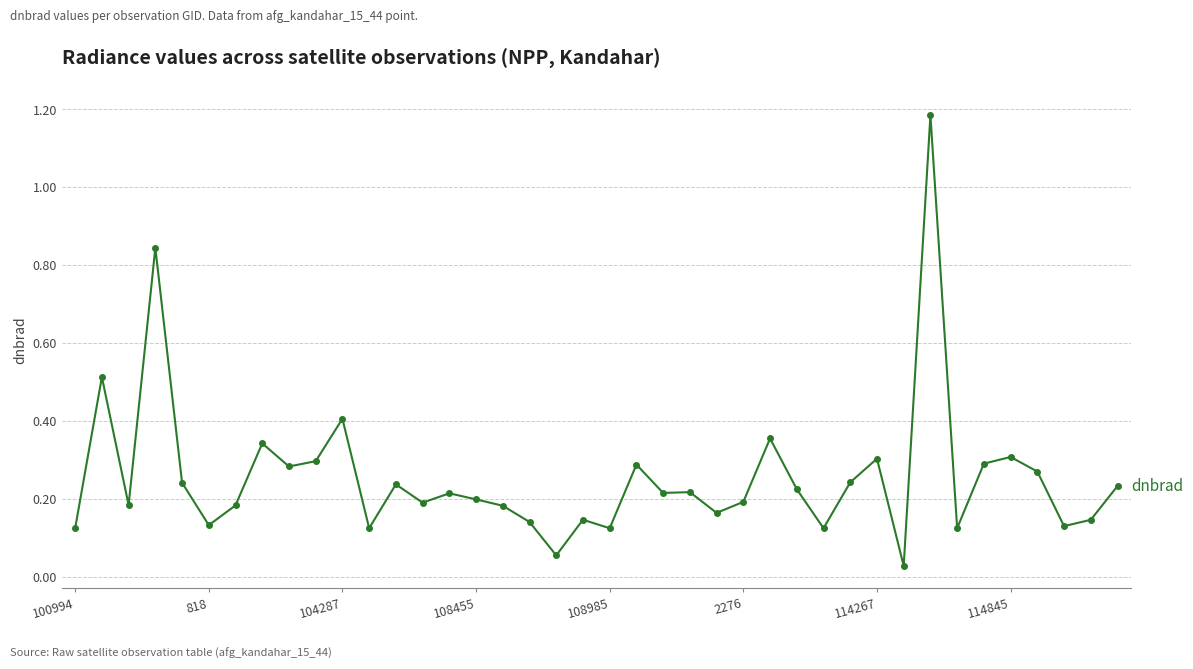

True or false: the data has more than 1 interior local peaks.

True